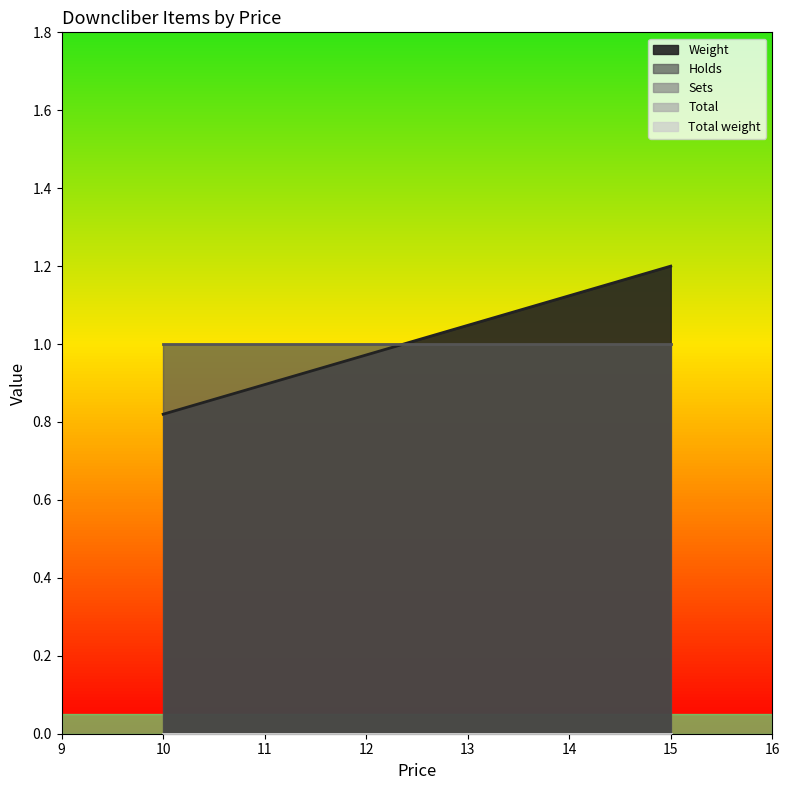

Is the value of Sets at 15 greater than the value of Total at 10?

No